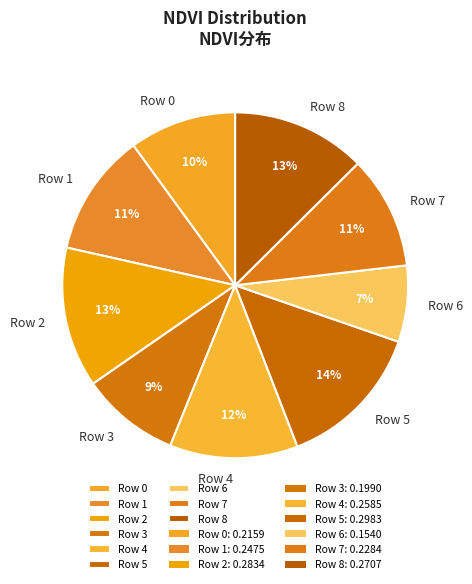

To the nearest percent, what portion does Row 7 represent?

11%